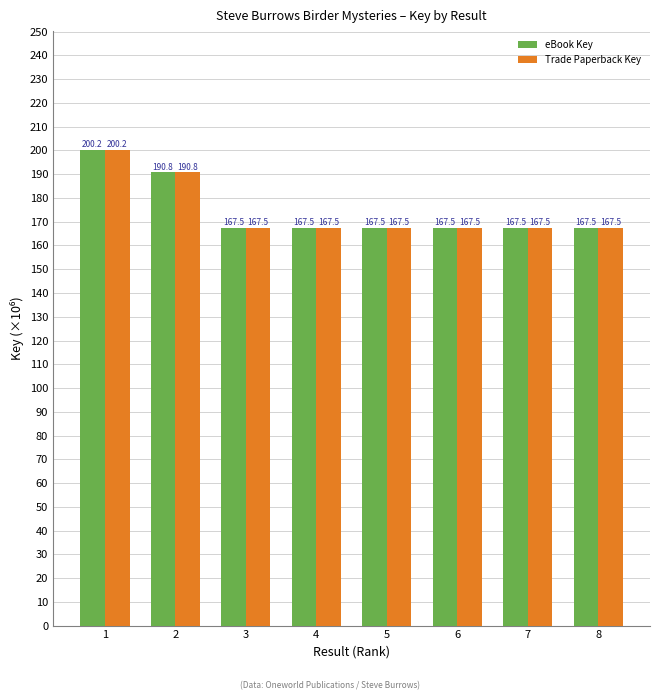

The eBook Key series shows 190.8 at 2. True or false?

True